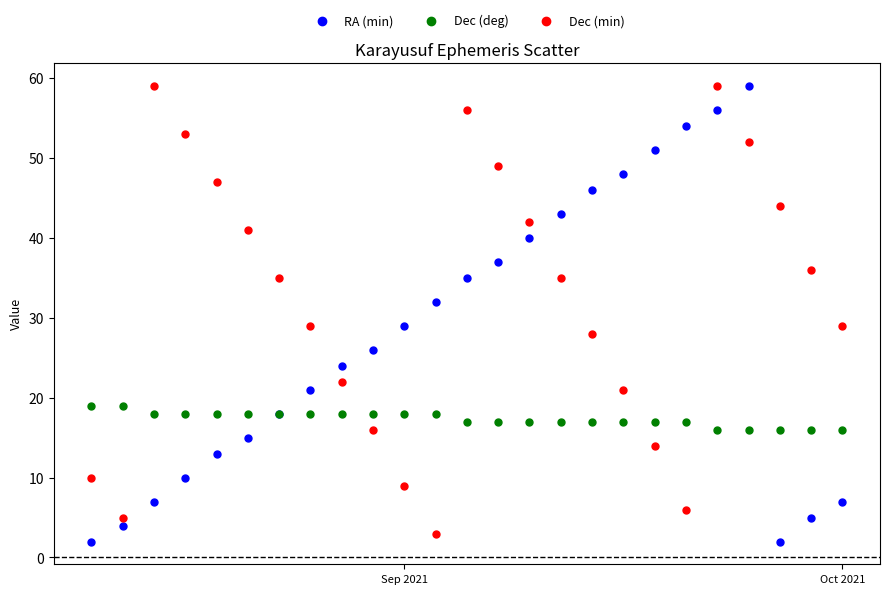

In the Dec (min) series, what Y value is closest to 31?

29